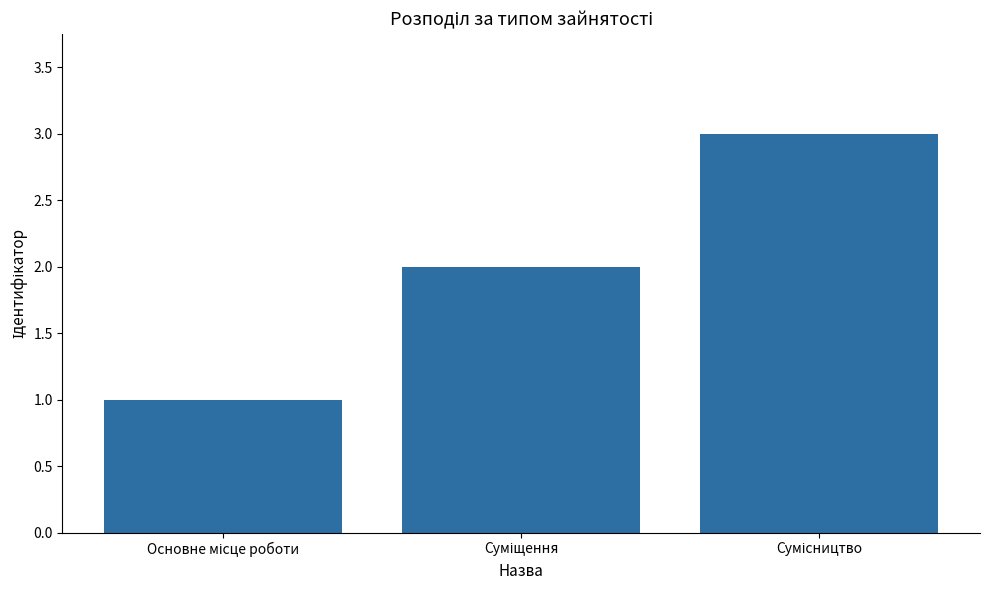

What is the sum of all values?

6